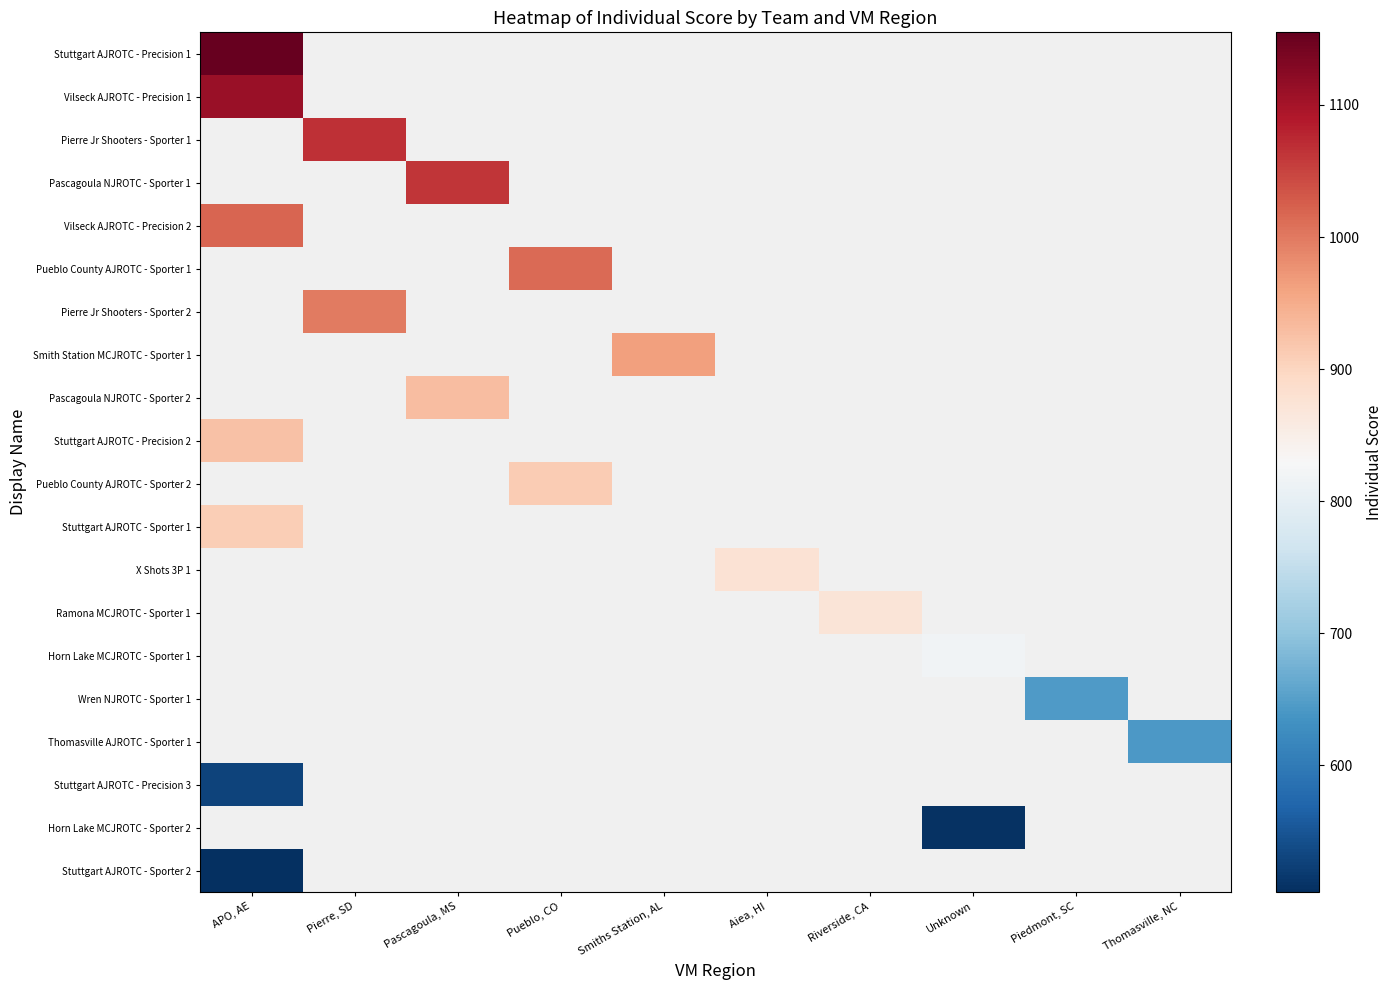

What is the greatest value displayed?

1155.0